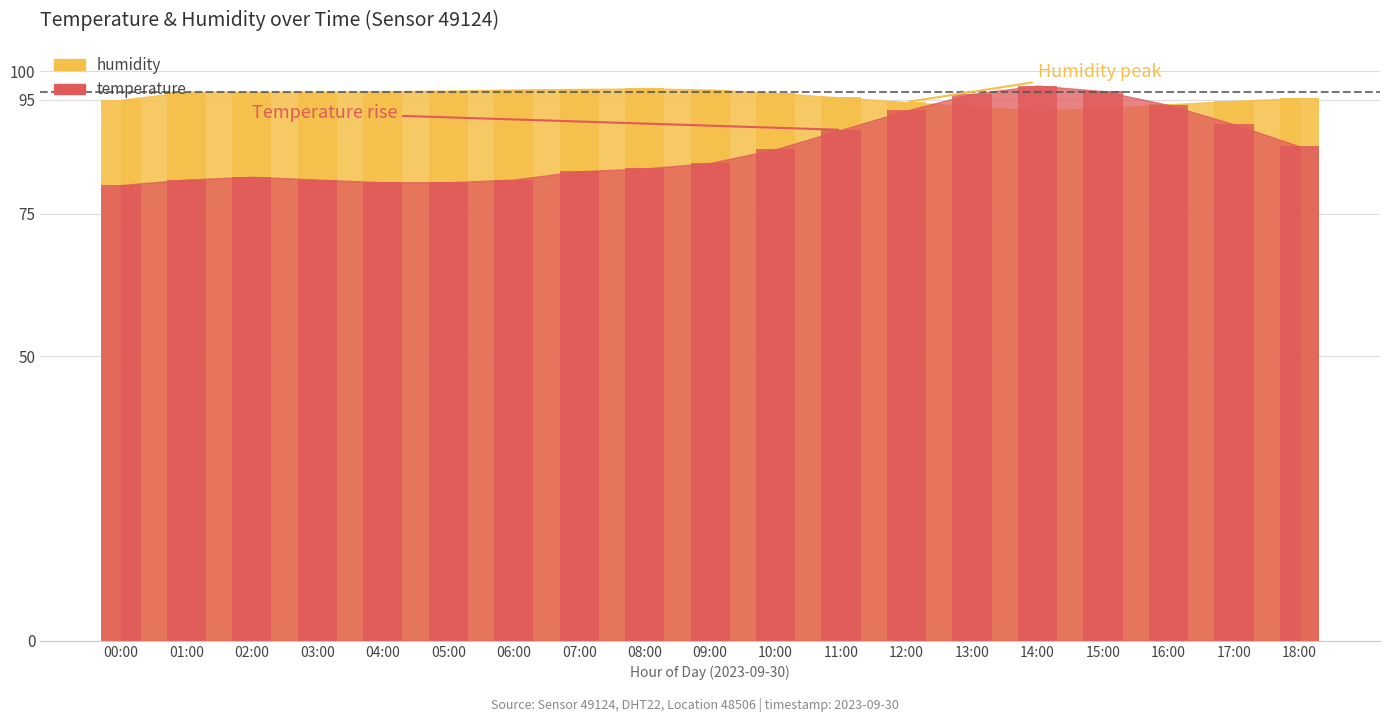

What is the label of the 18th bar from the right?

01:00